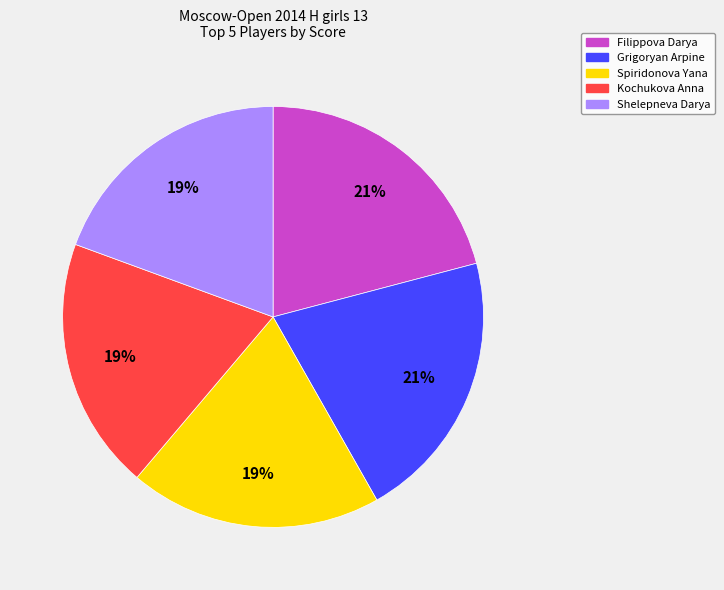

To the nearest percent, what percentage of the pie is Shelepneva Darya?

19%